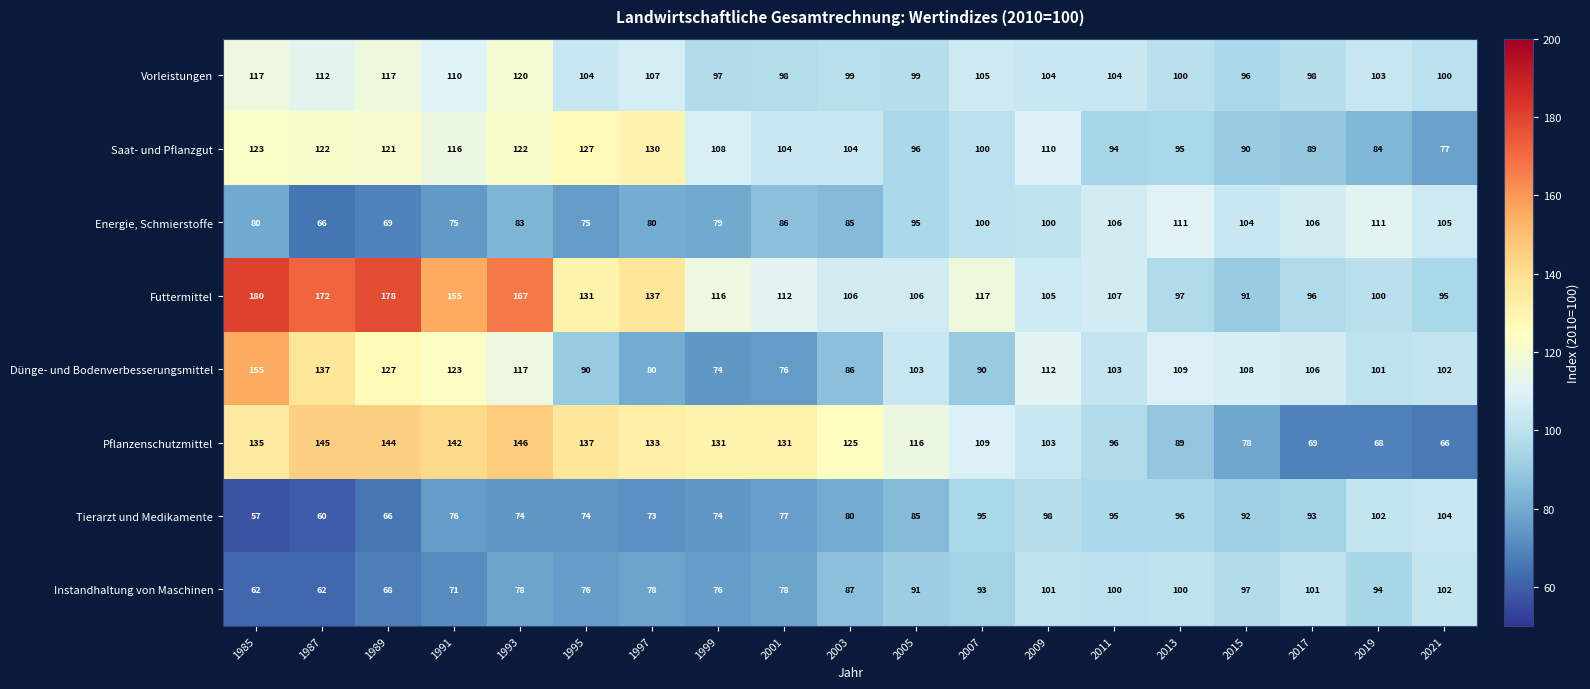

List the series in order of their peak value, highest first.

Futtermittel, Dünge- und Bodenverbesserungsmittel, Pflanzenschutzmittel, Saat- und Pflanzgut, Vorleistungen, Energie, Schmierstoffe, Tierarzt und Medikamente, Instandhaltung von Maschinen